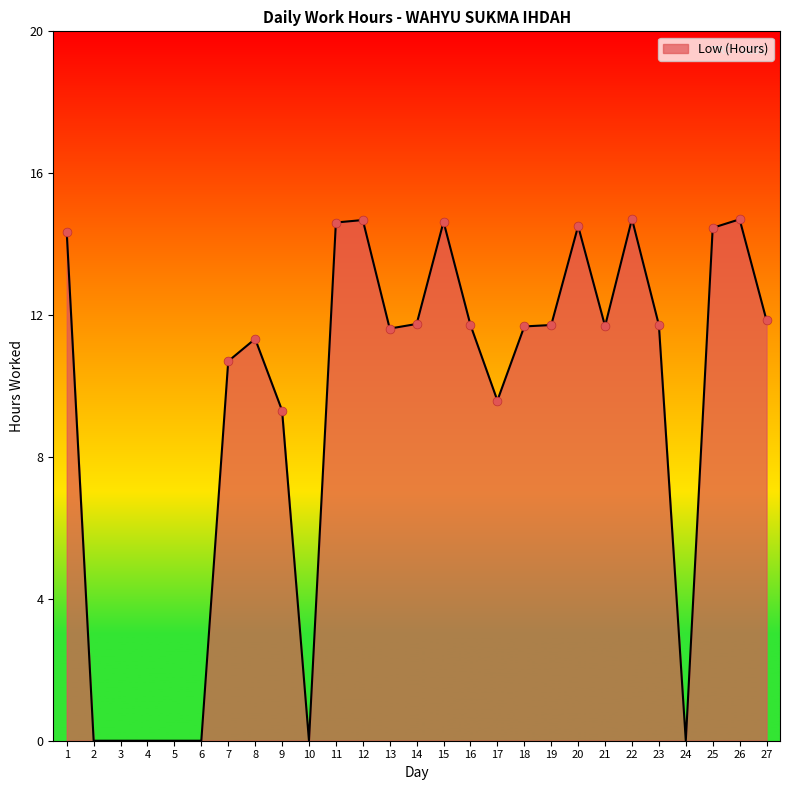

Which has a higher value, 25 or 27?

25